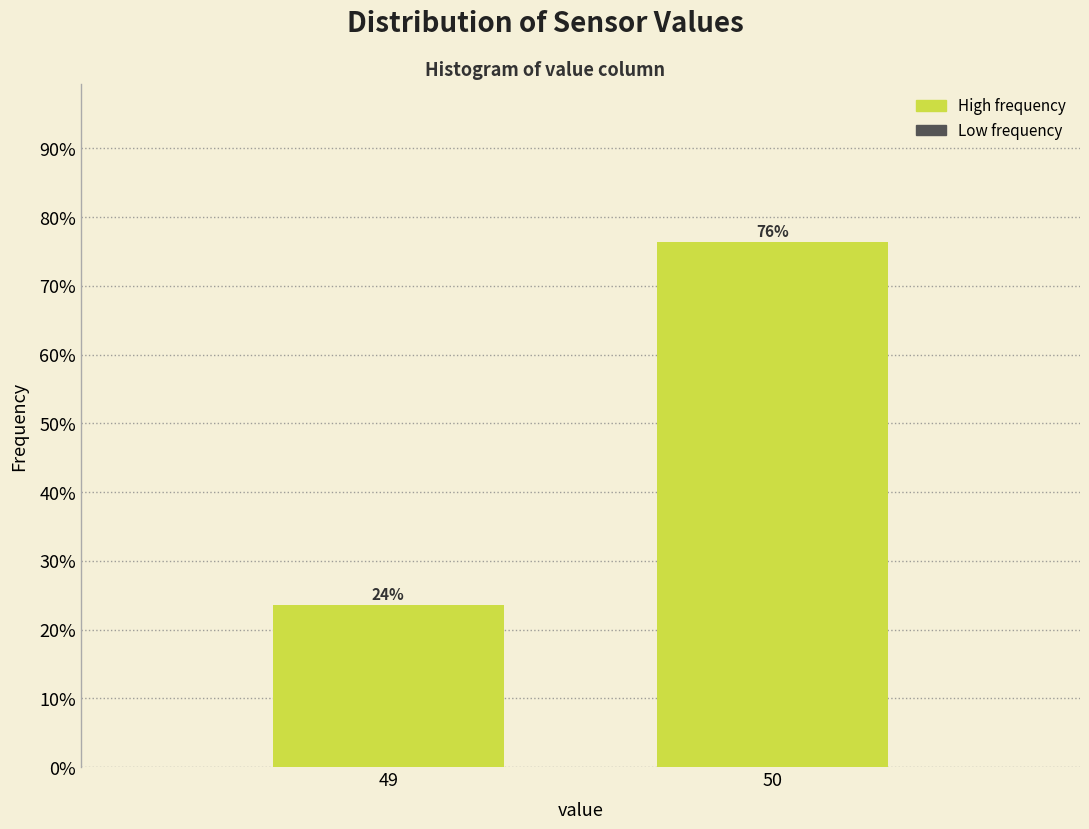

How many bars are there in total?

2